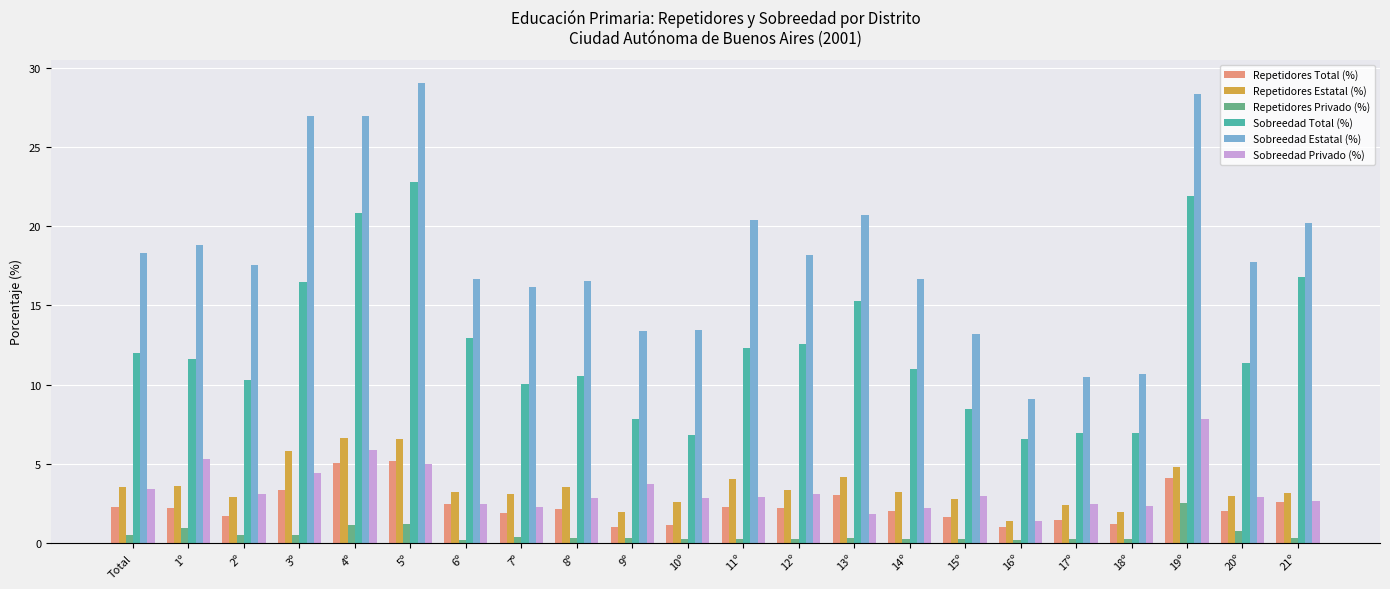

The value of Sobreedad Privado (%) at 2º is 1.2. True or false?

False